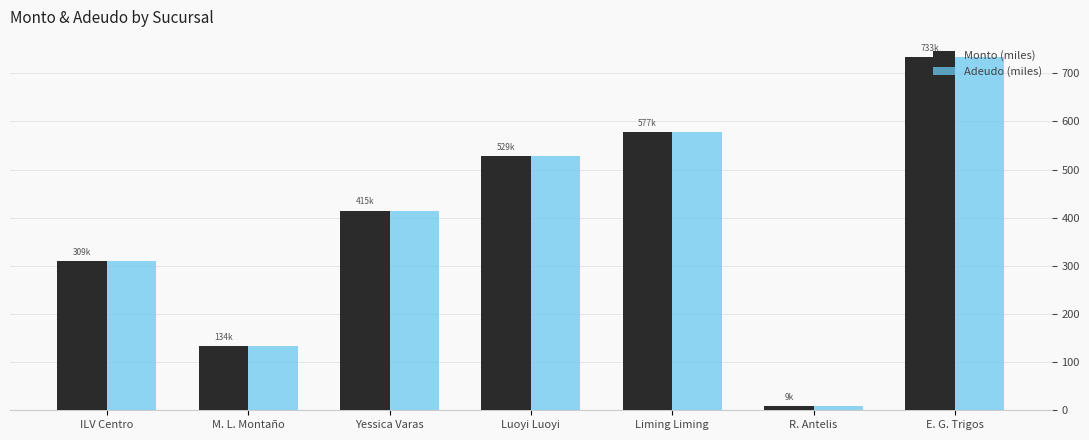

What are all the series names shown in the legend?

Monto (miles), Adeudo (miles)